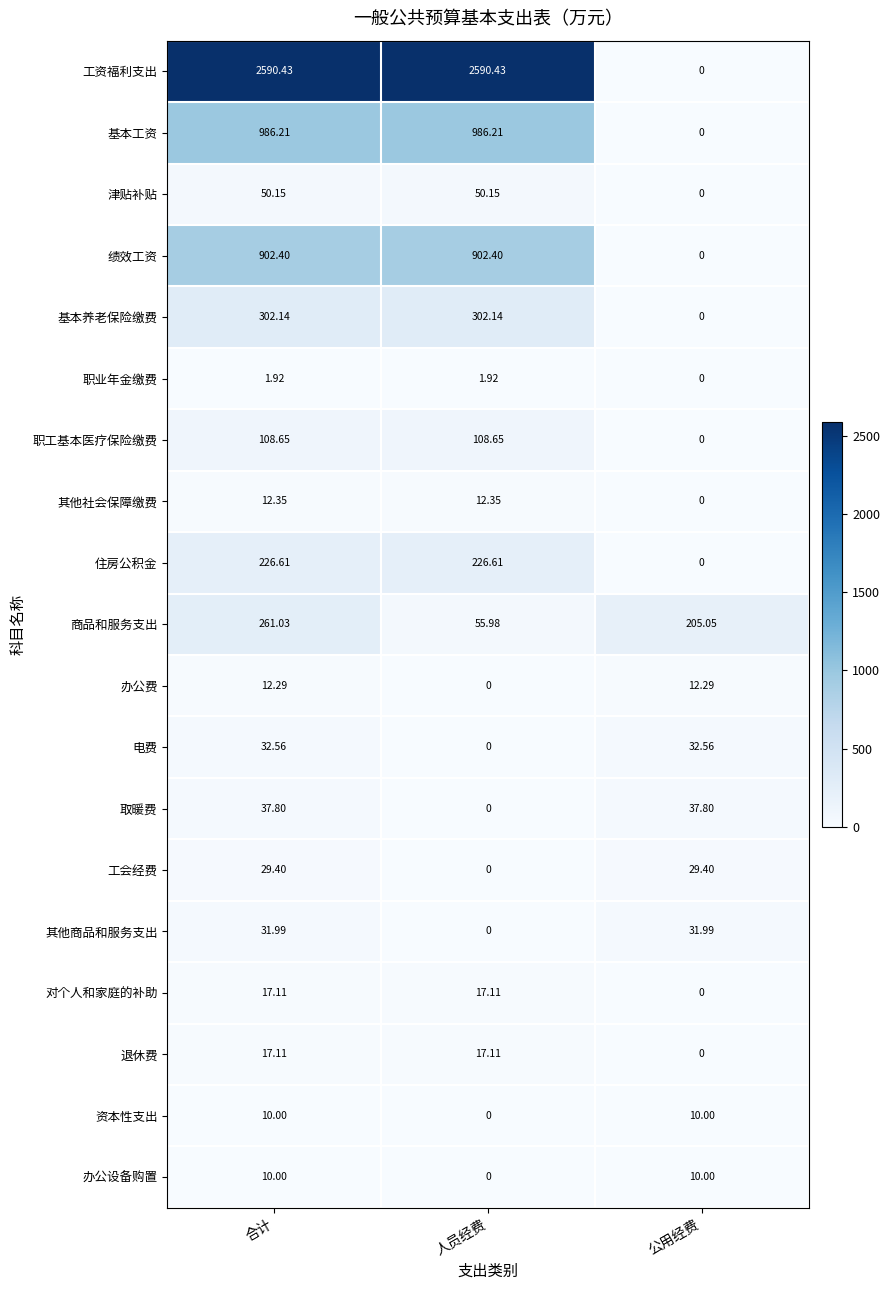

How many categories are shown in the chart?

3